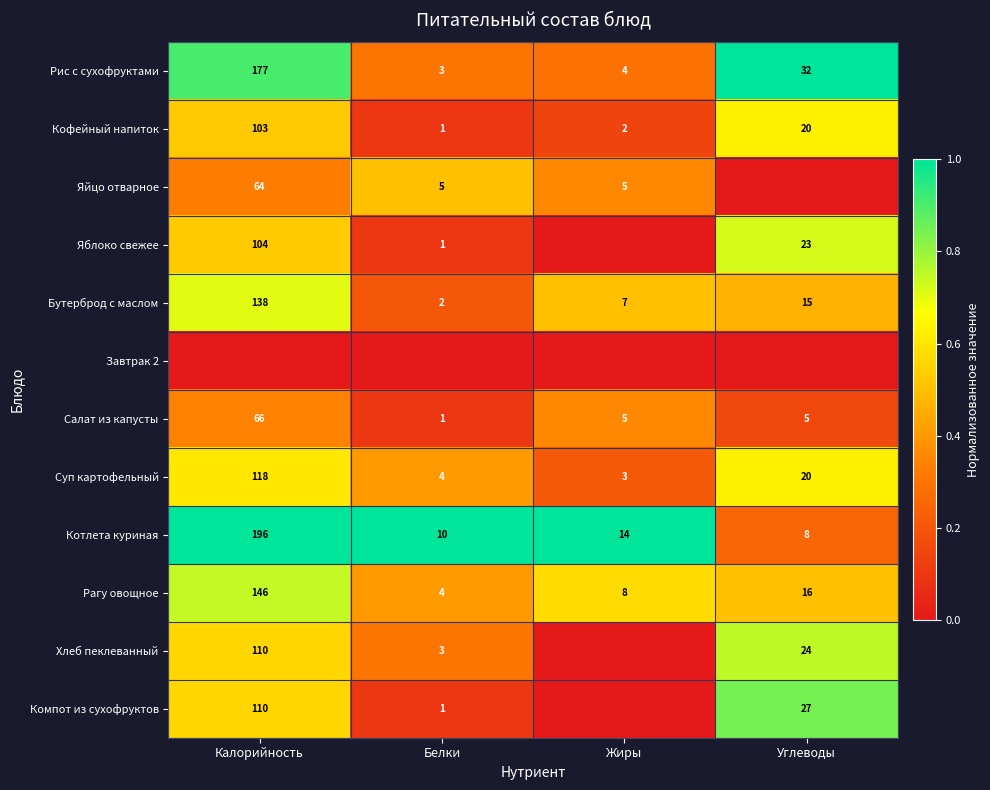

What is the average value of the Котлета куриная series?

57